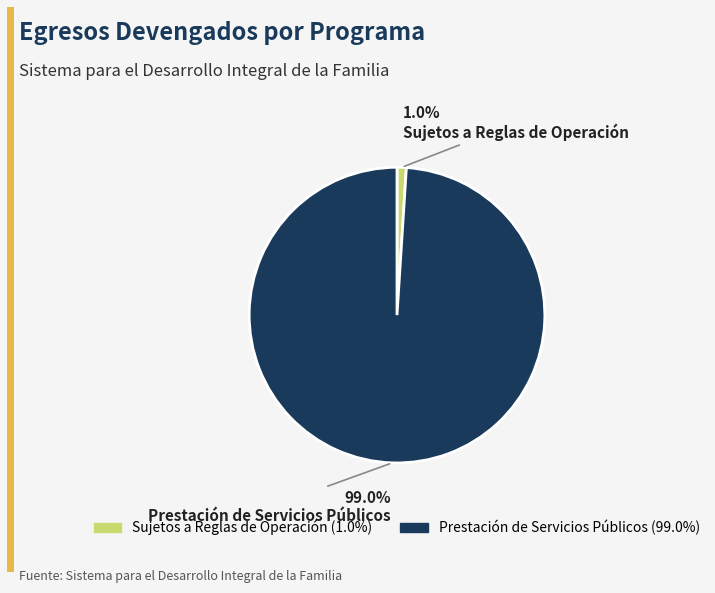

Is Prestación de Servicios Públicos the majority of the pie?

Yes